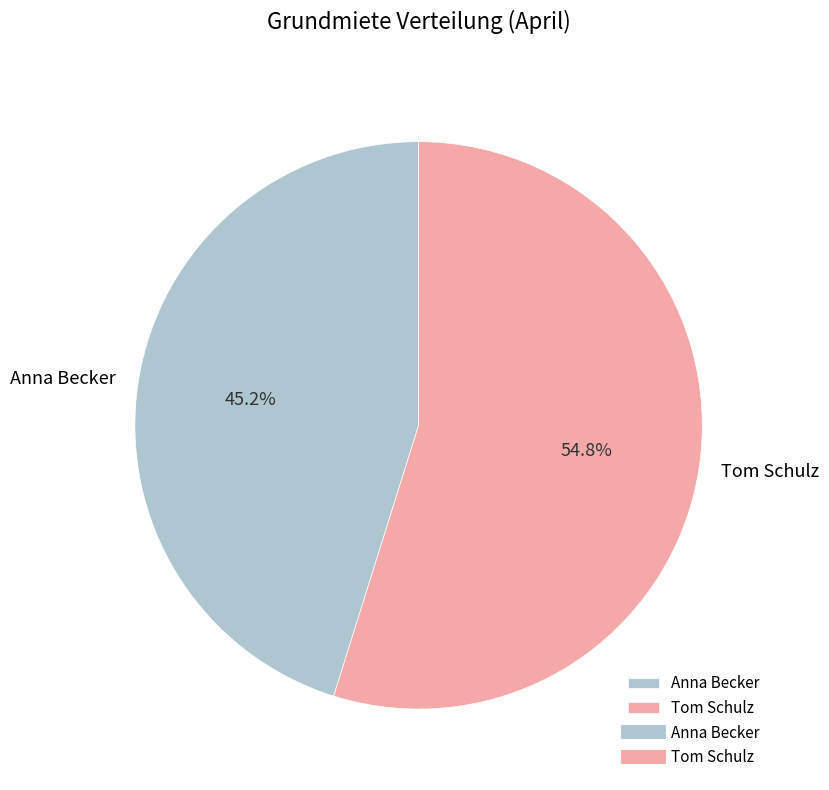

Combined, what portion of the pie is Tom Schulz and Anna Becker?

100.0%